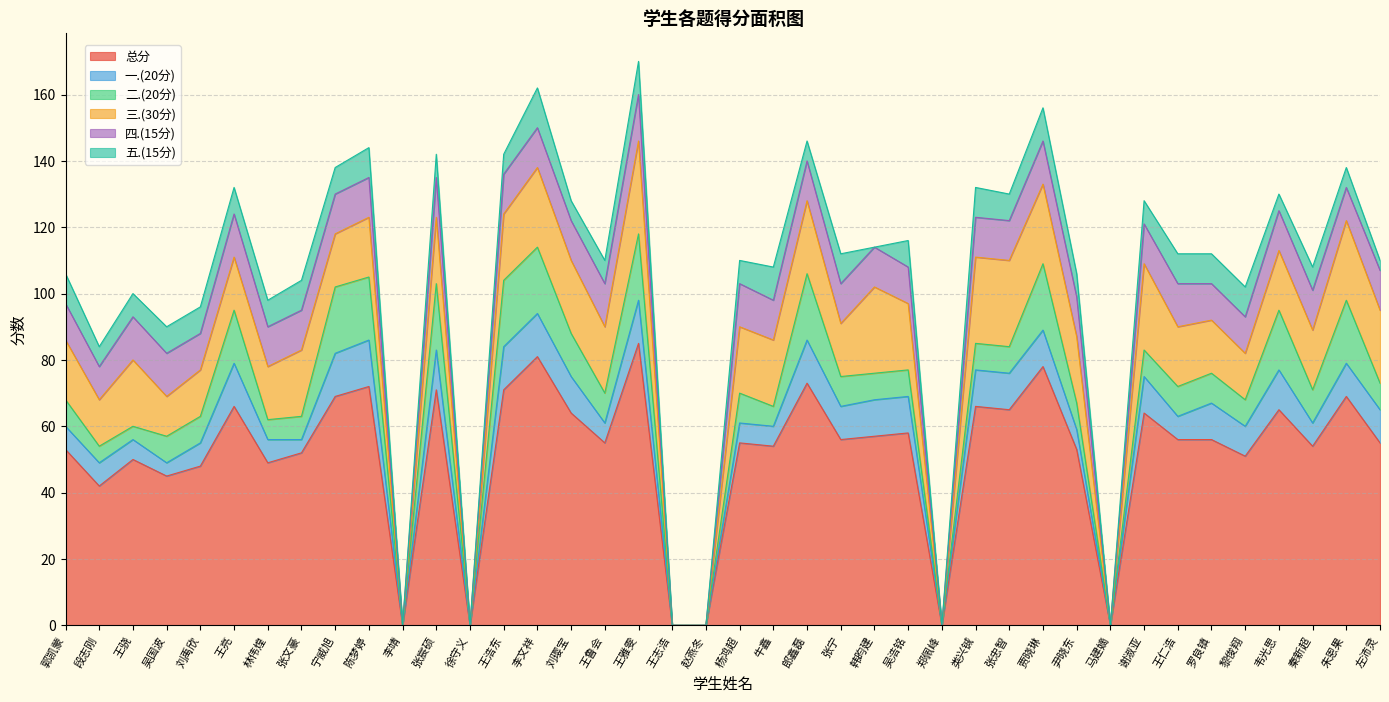

True or false: 四.(15分) and 一.(20分) intersect in this chart.

True